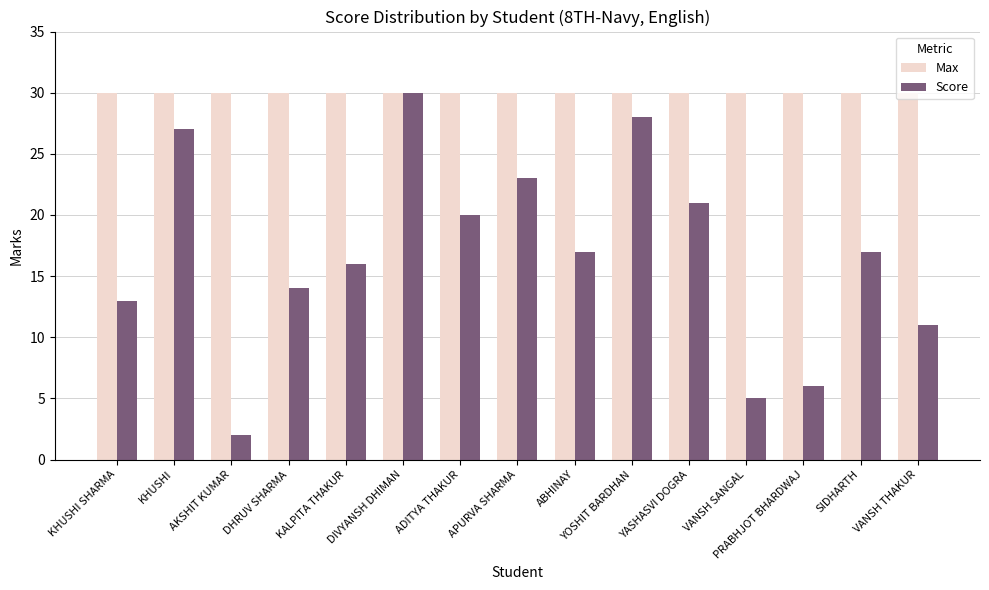

What are all the series names shown in the legend?

Max, Score